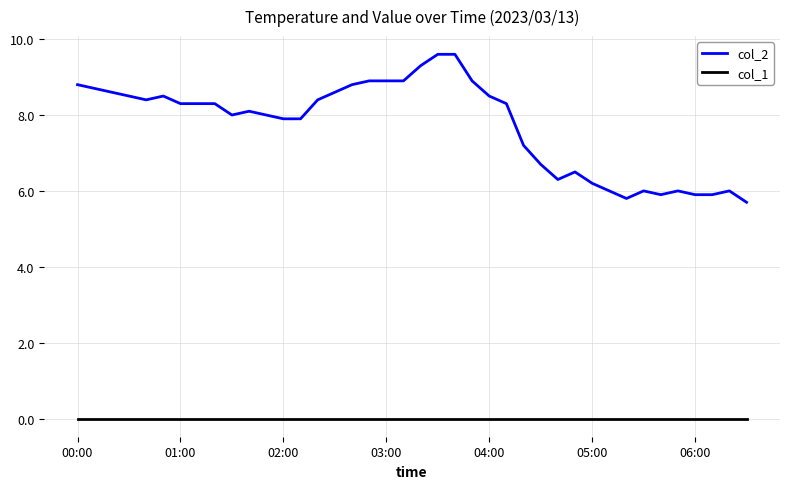

What is the average value of the col_2 series?

7.7